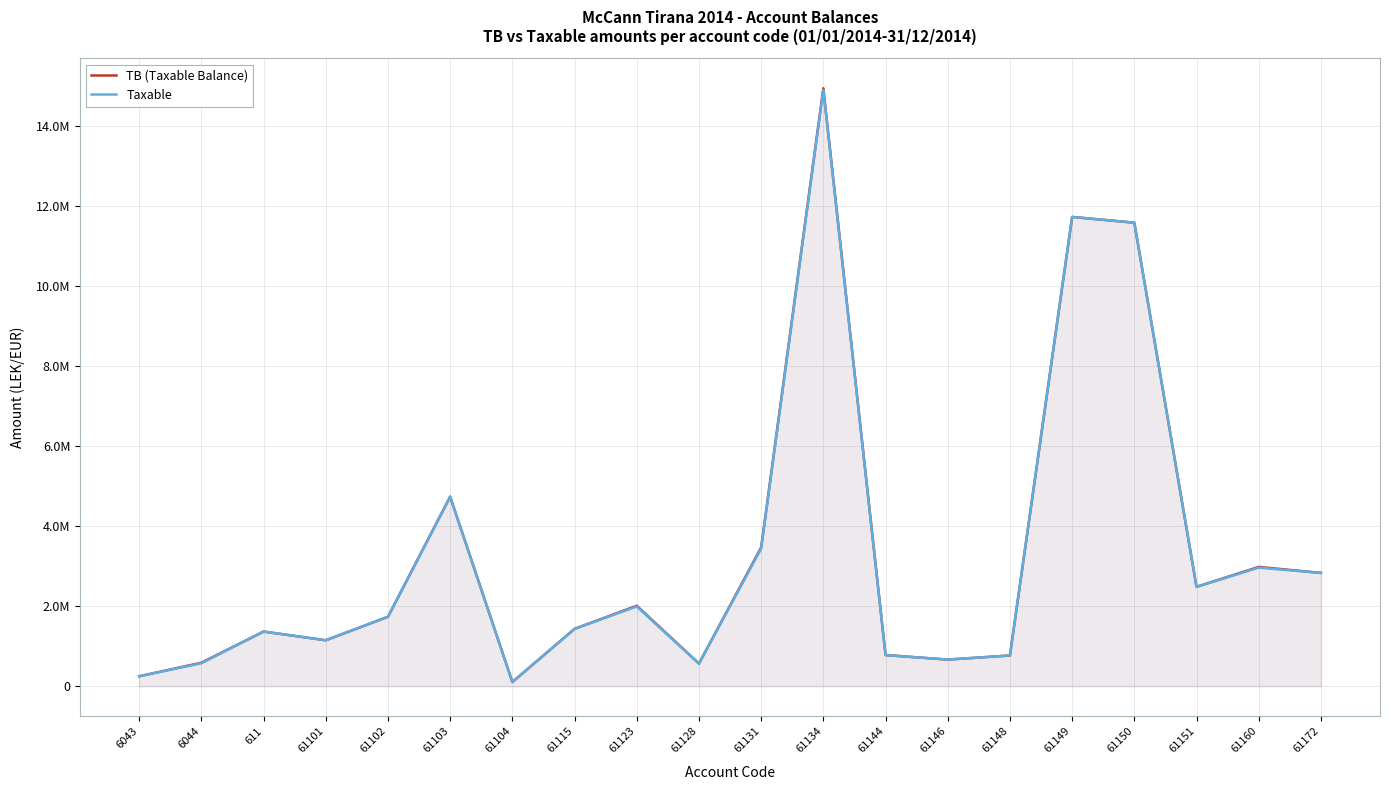

List the series in order of their peak value, highest first.

TB (Taxable Balance), Taxable